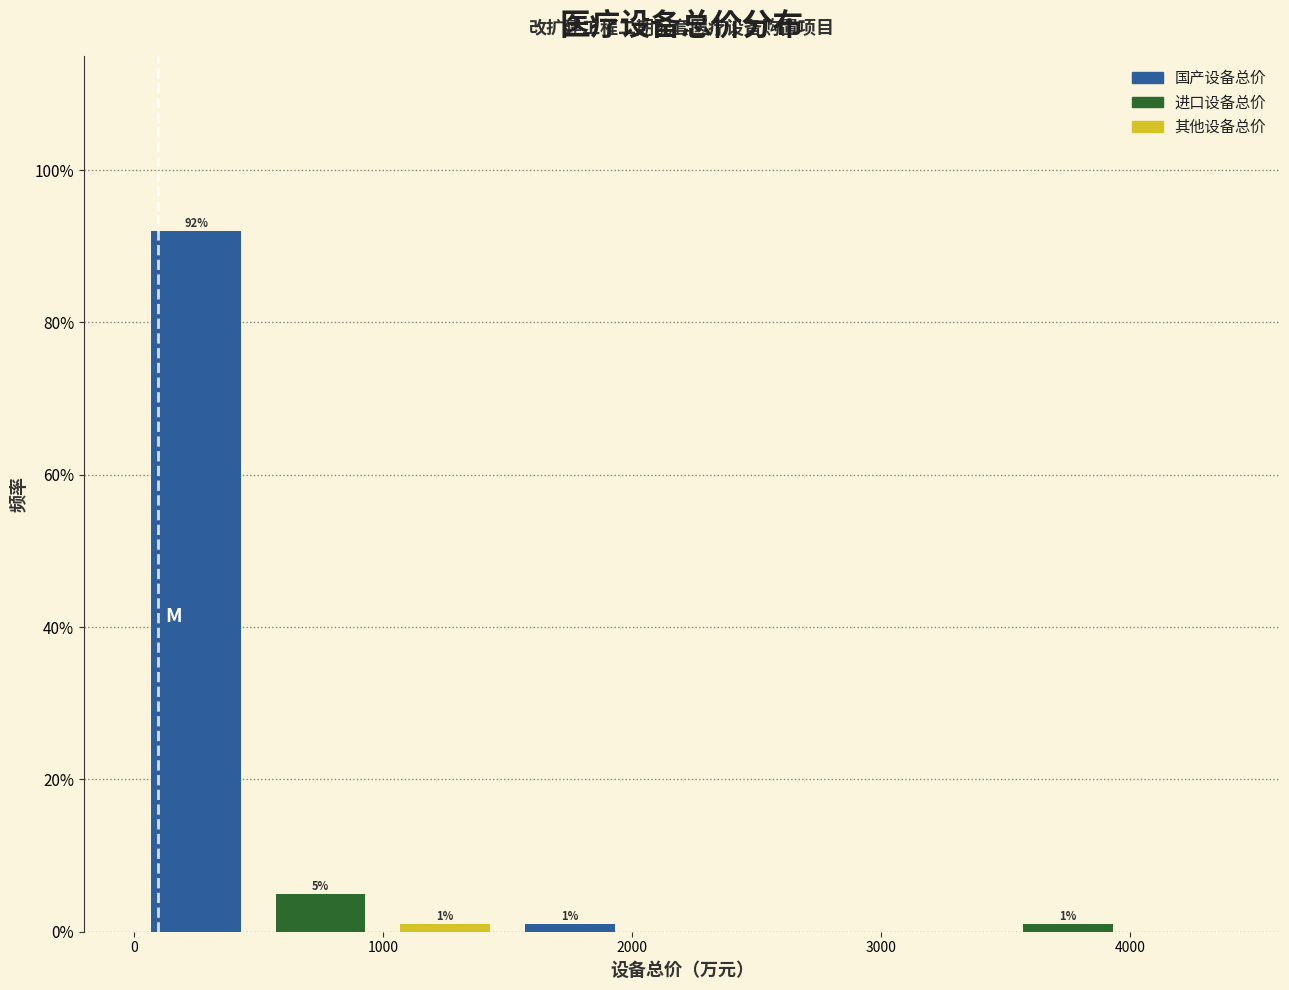

Which range on the x-axis has the tallest bar?

0 to 500